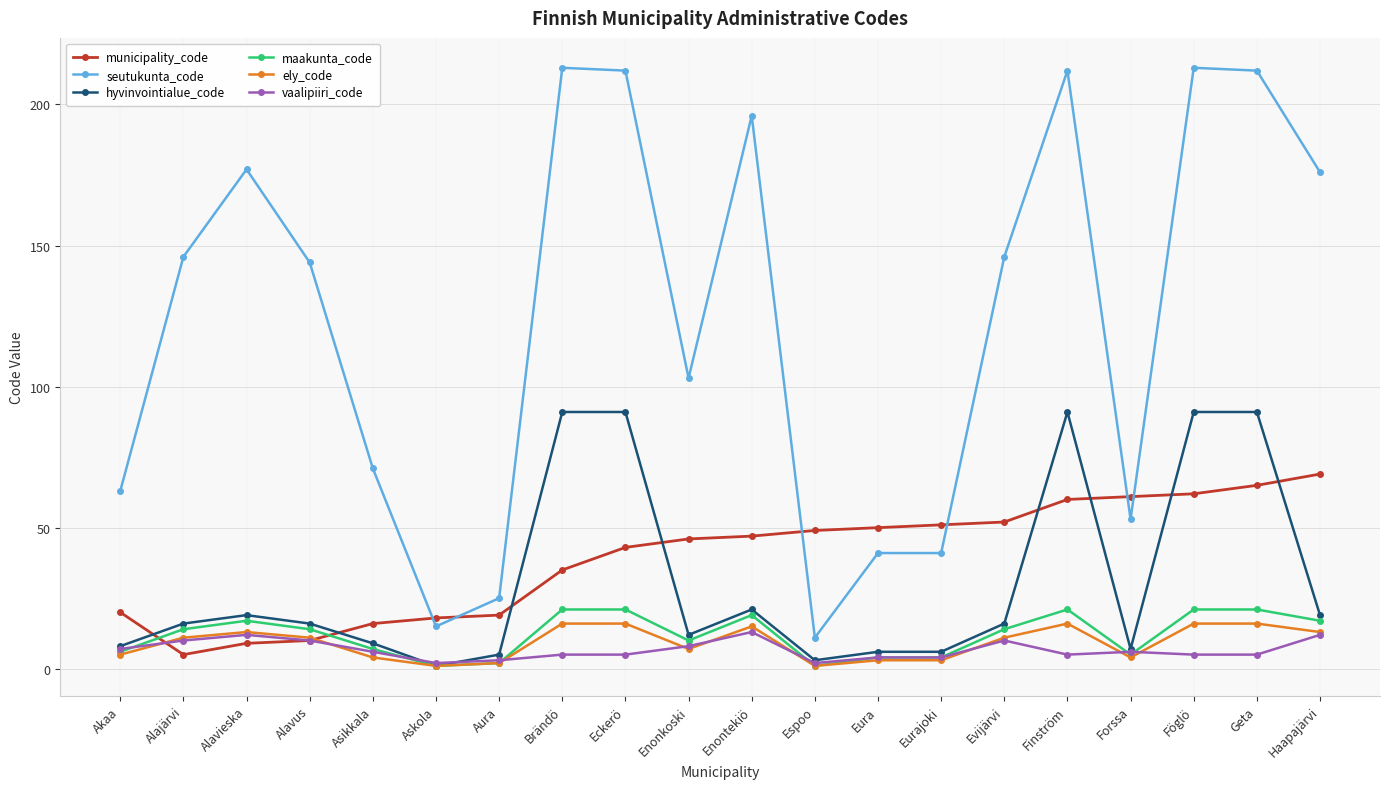

What is the maximum value shown in the chart?

213